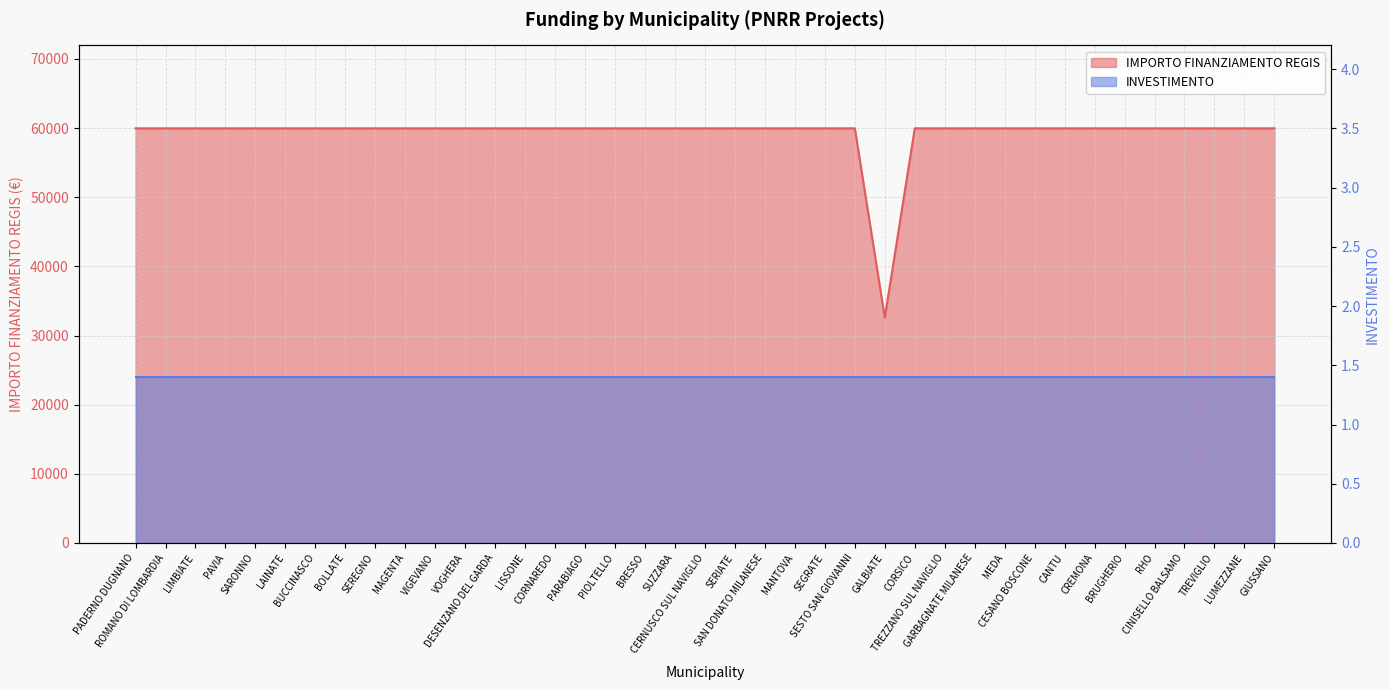

True or false: the data shows 37082 at CINISELLO BALSAMO.

False